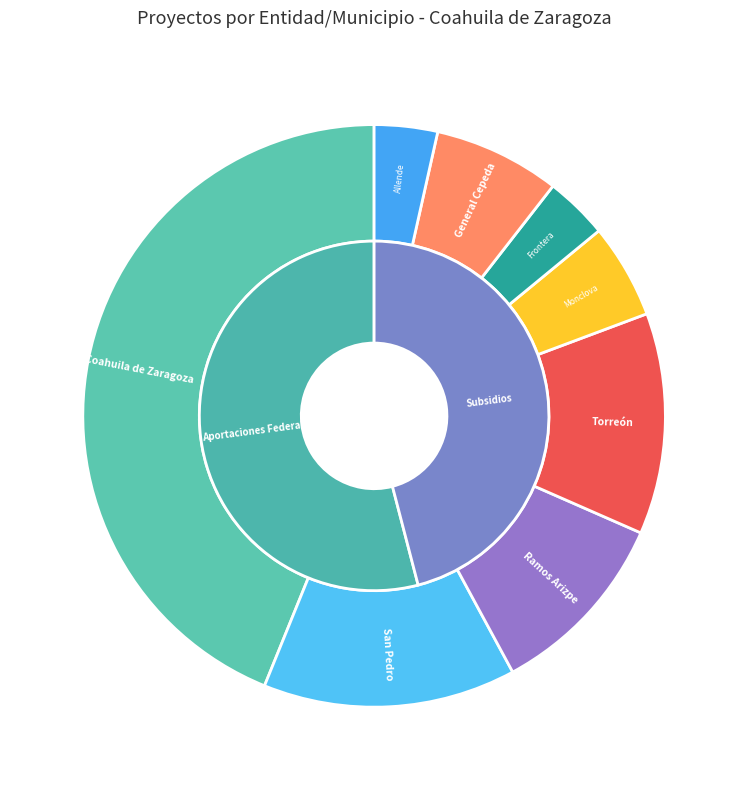

Is it true that San Pedro is 4% of the pie?

False